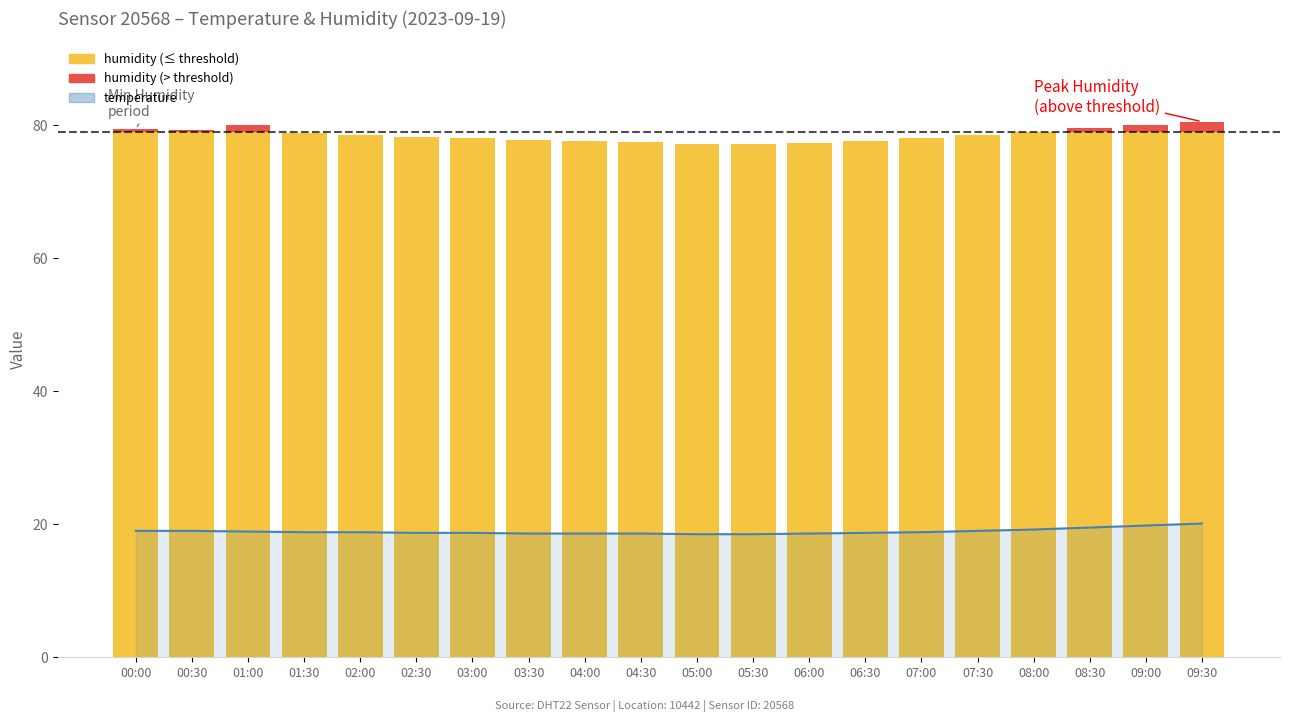

Which category has the highest value across all series?

09:30